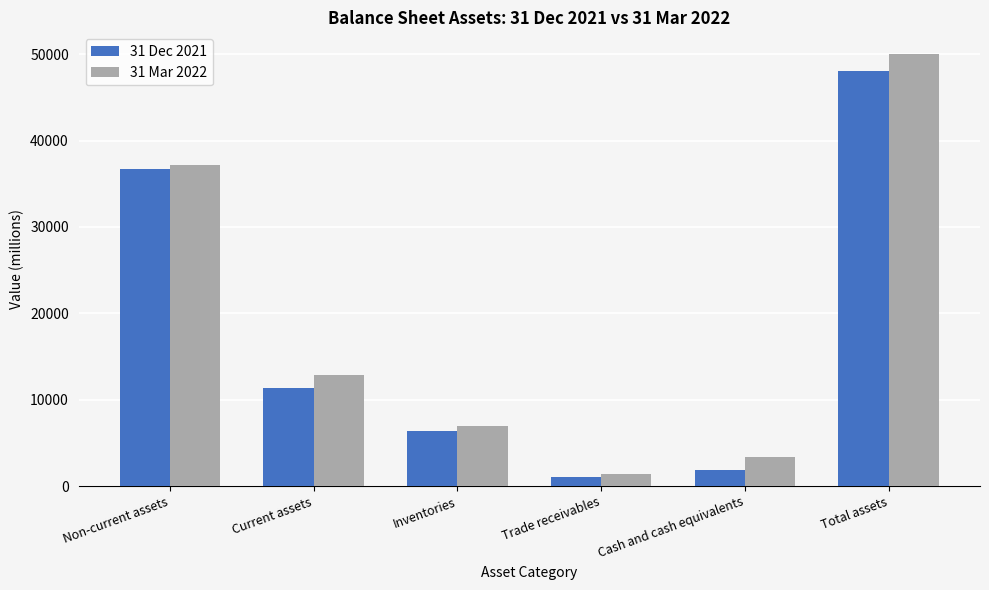

What is the maximum value shown in the chart?

50041